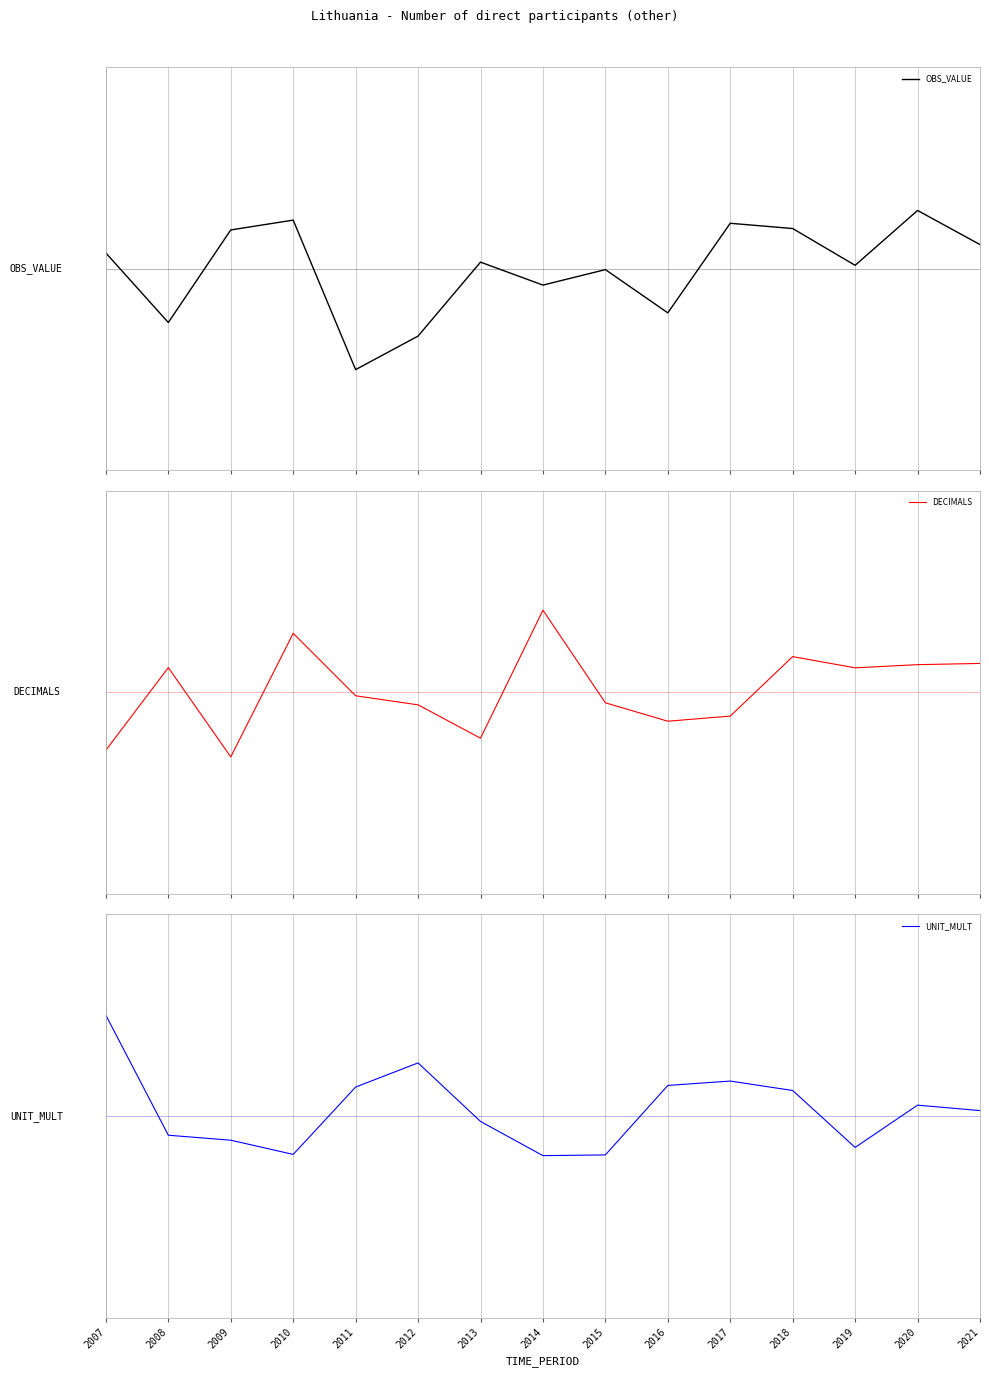

What is the greatest value displayed?

0.1